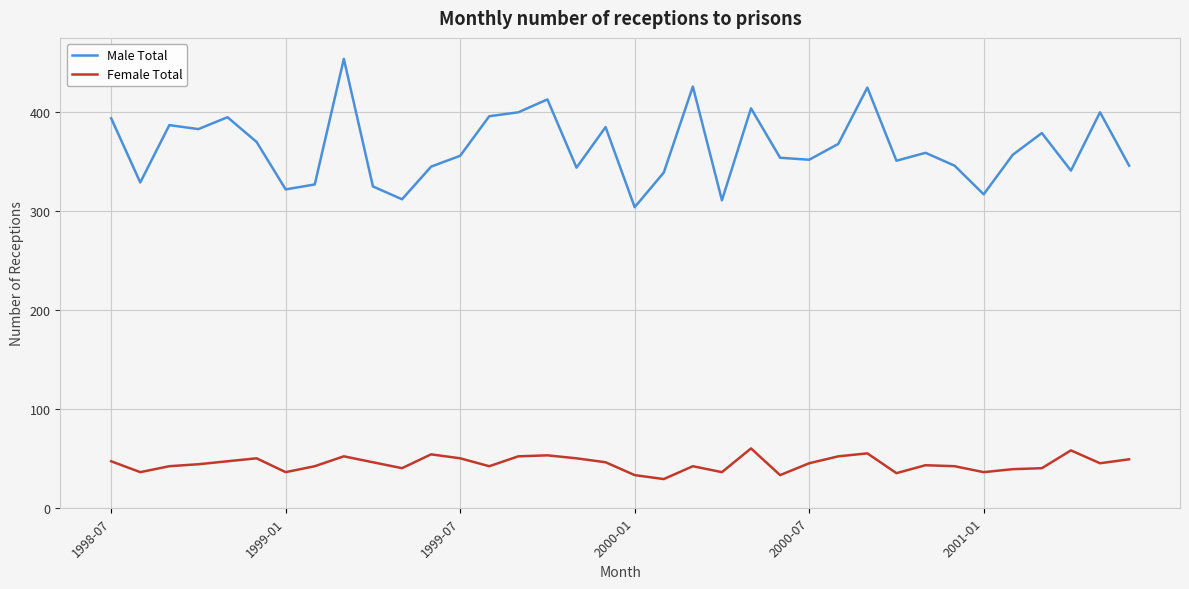

Does the chart have visible grid lines?

Yes